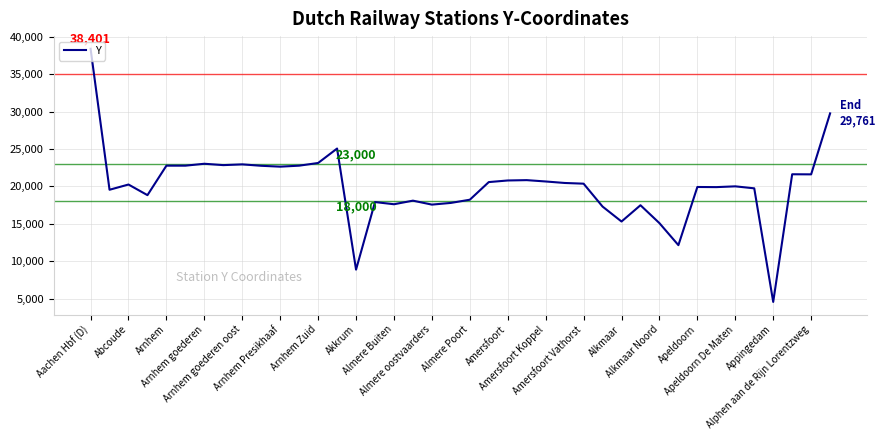

What is the maximum value shown in the chart?

38401